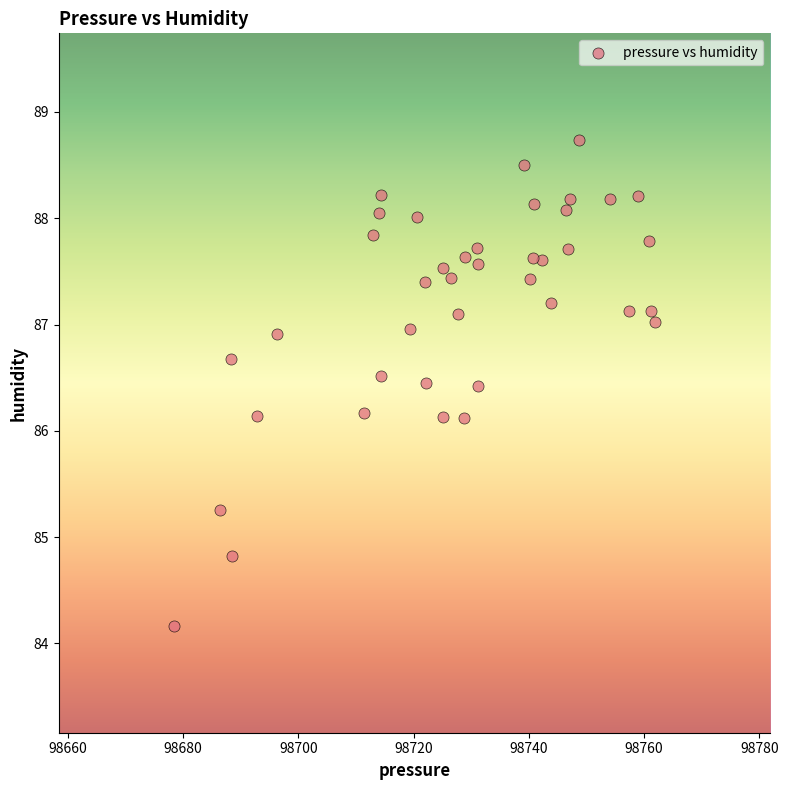

What is the range of Y values (max minus min)?

4.6